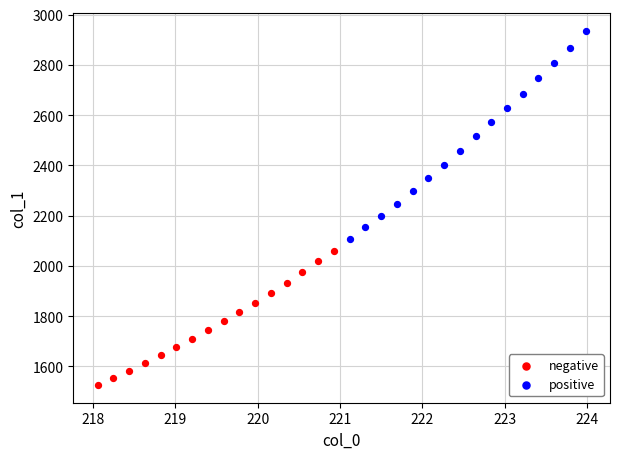

Which series contains the highest Y value?

positive